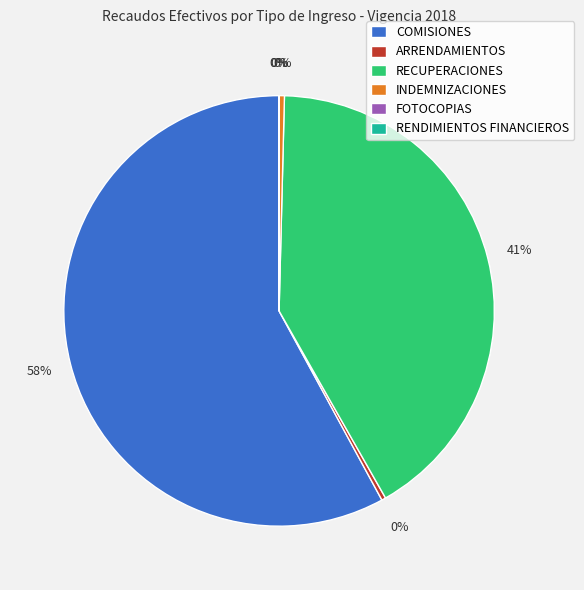

Combined, do COMISIONES and ARRENDAMIENTOS account for over 50%?

Yes